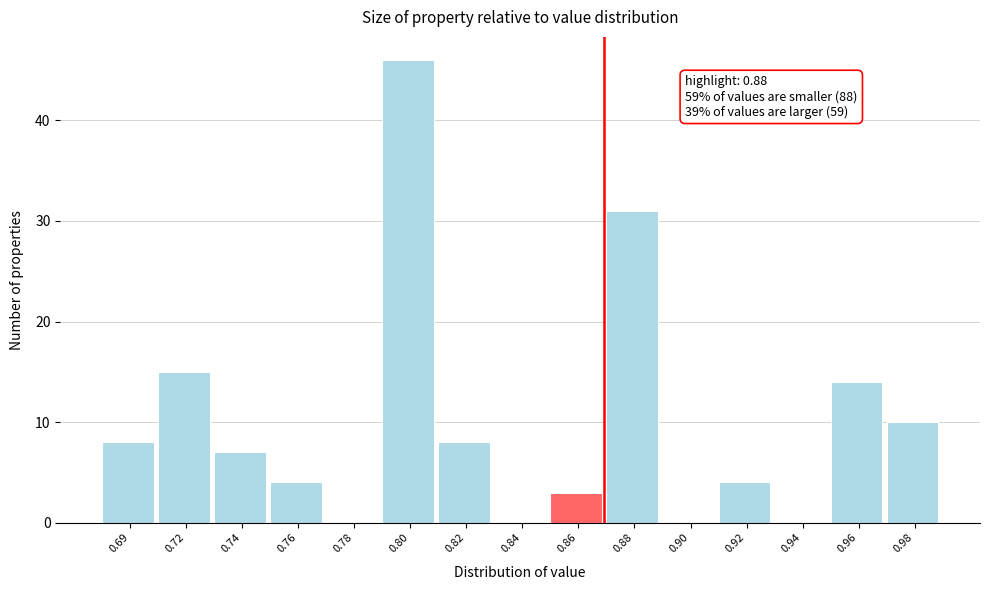

Reading right to left, list all the values displayed in this chart.

0.98=10	0.96=14	0.94=0	0.92=4	0.90=0	0.88=31	0.86=3	0.84=0	0.82=8	0.80=46	0.78=0	0.76=4	0.74=7	0.72=15	0.69=8